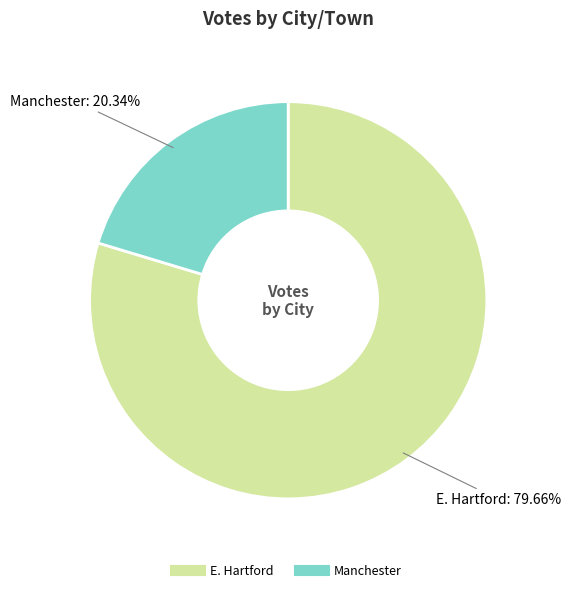

Is it true that Manchester is 35% of the pie?

False